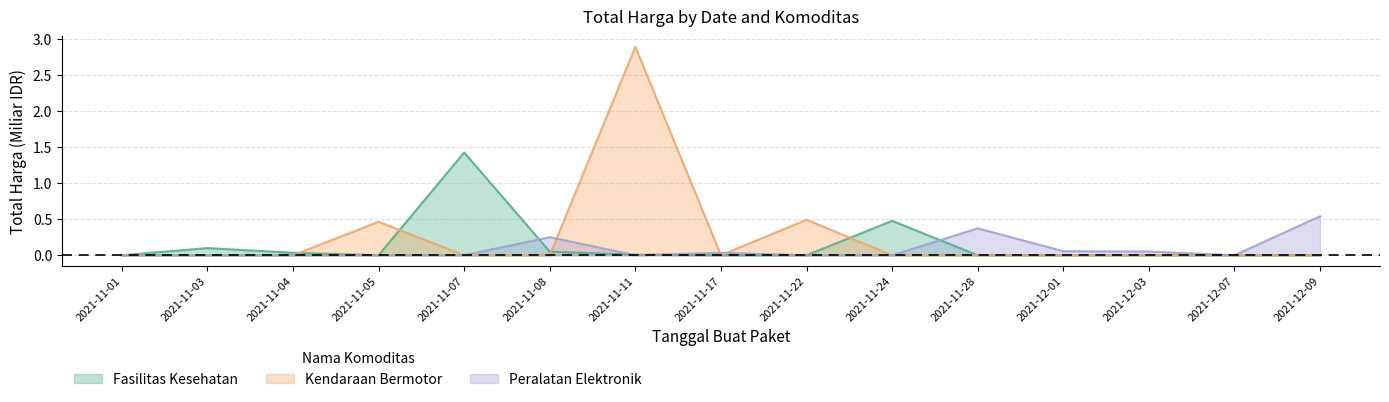

List the series in order of their overall mean, highest first.

Kendaraan Bermotor, Fasilitas Kesehatan, Peralatan Elektronik